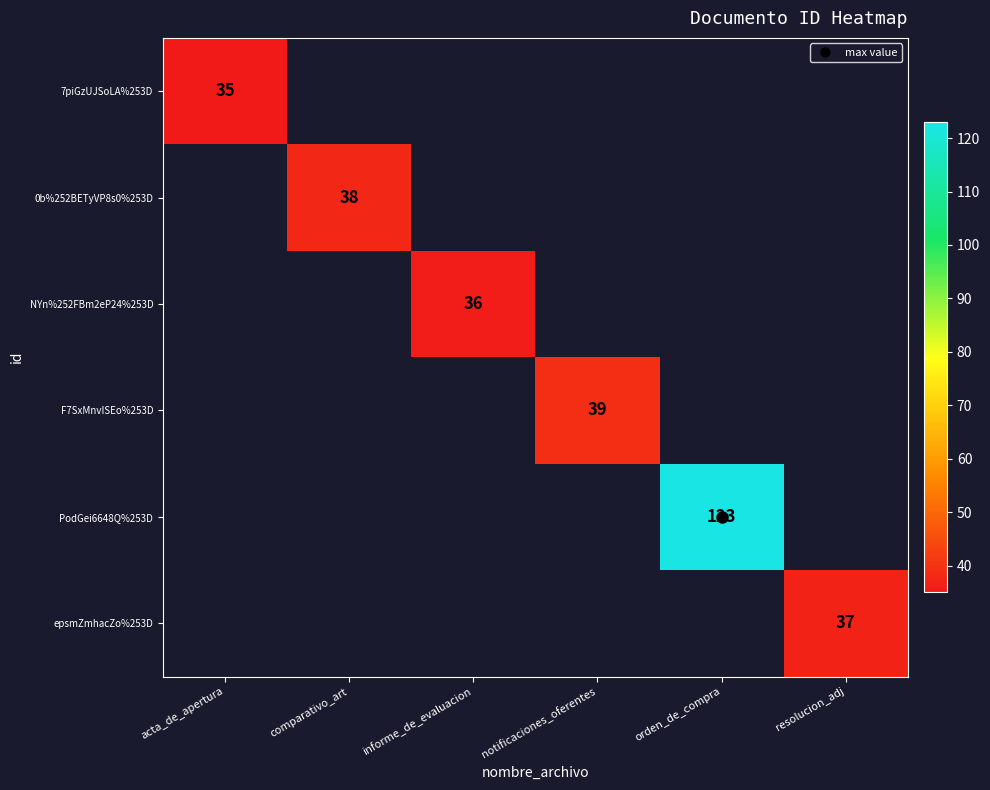

Which category has the lowest value across all series?

acta_de_apertura